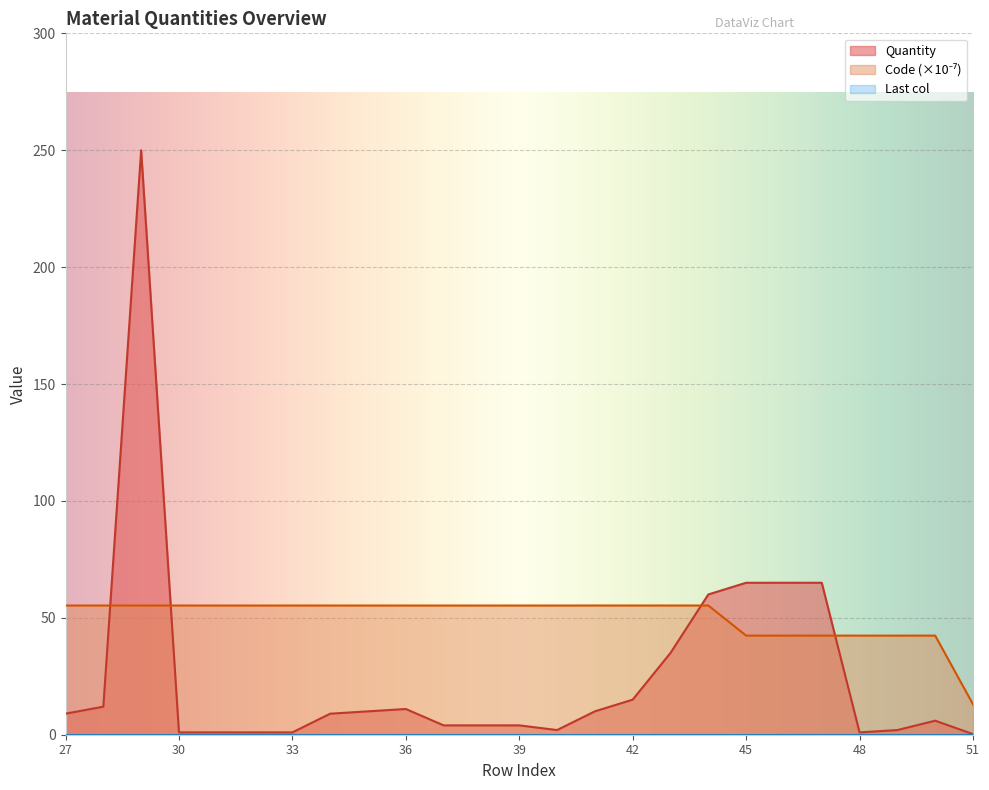

Where is the first local maximum for Code?

44